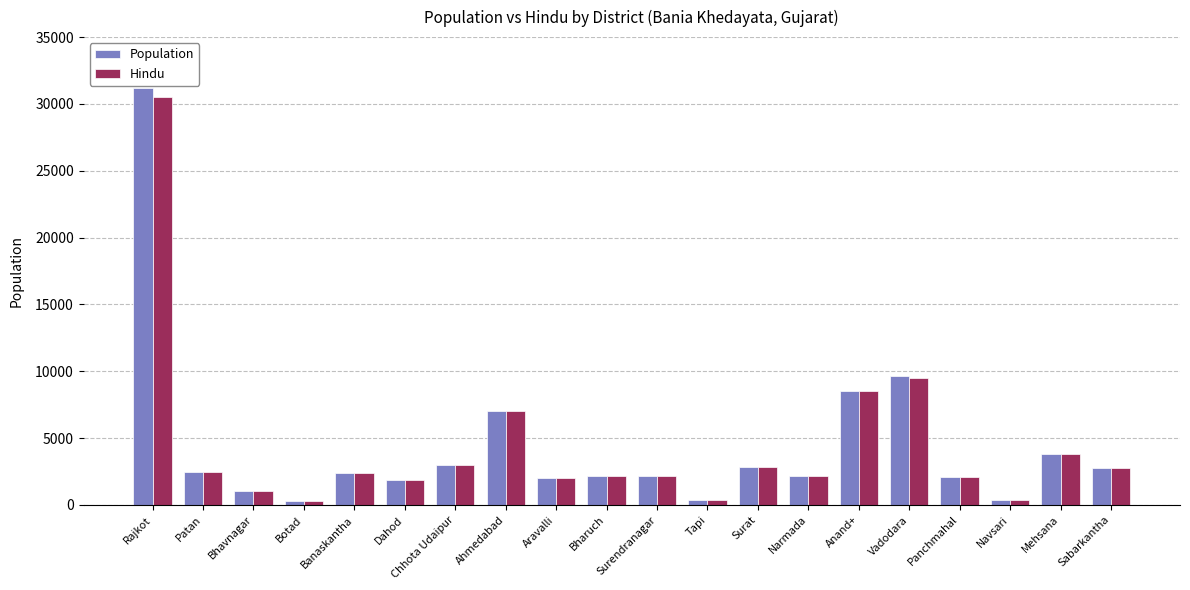

At which category does the chart reach its peak across all series?

Rajkot